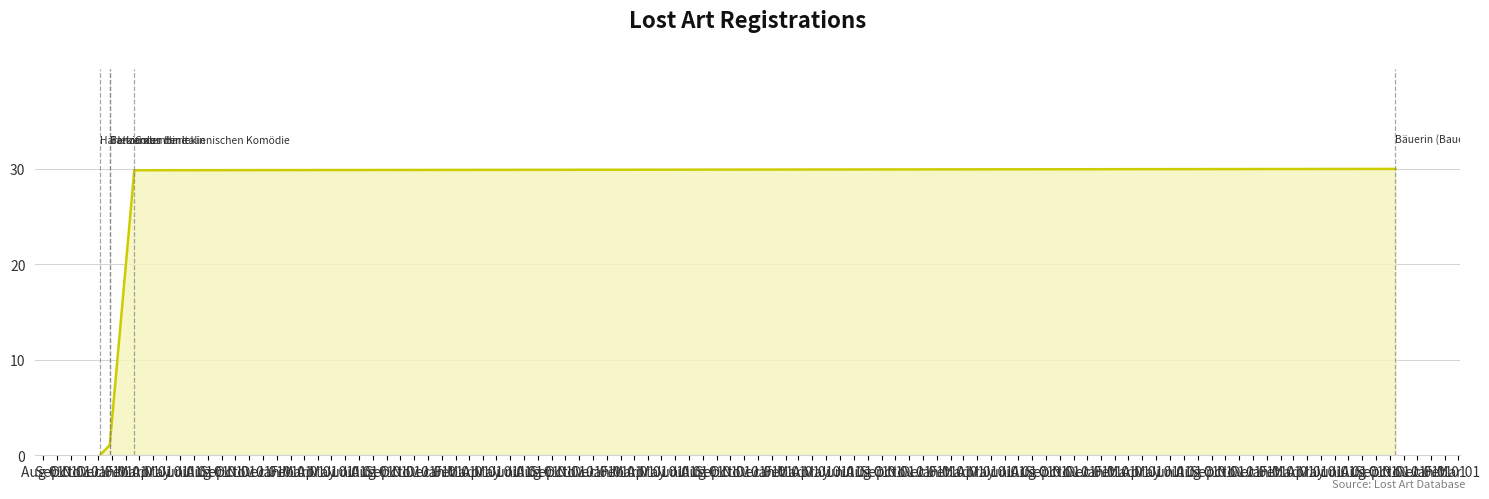

True or false: the data shows 1.9 at Oct 01.

False